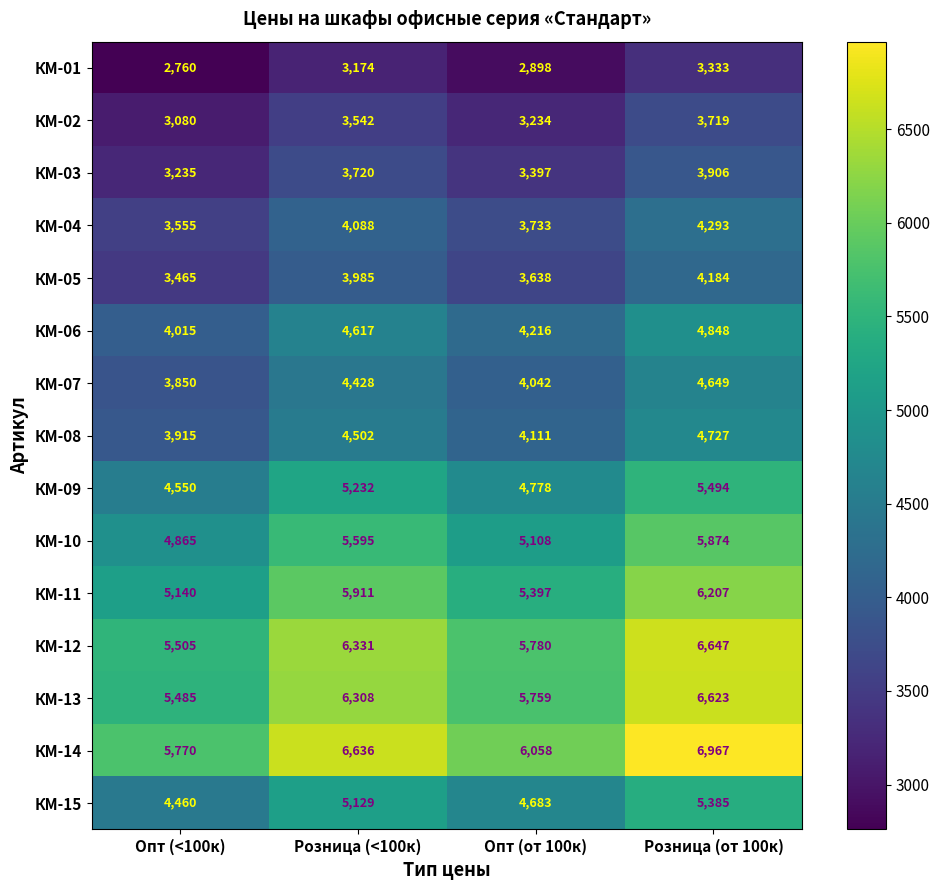

At which label is КМ-08 closest to 4321?

Розница (<100к)